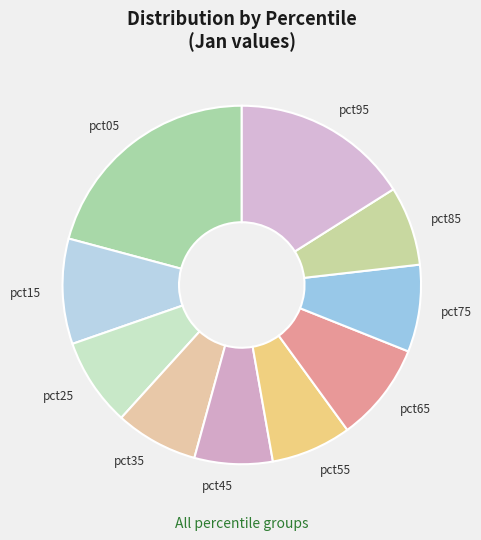

How many segments does this pie chart have?

10